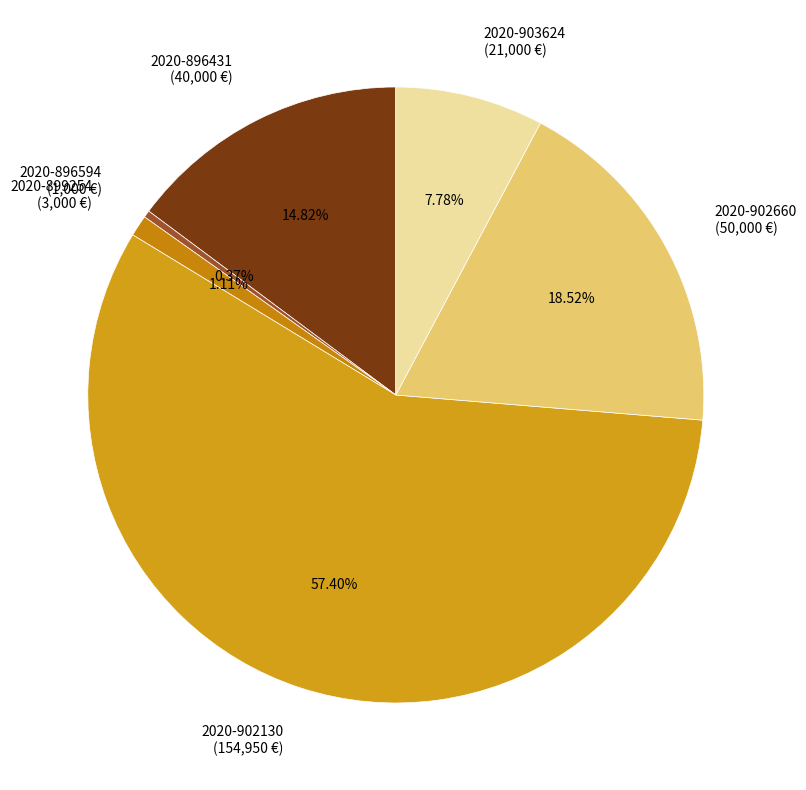

Rank the categories by value from highest to lowest.

2020-902130, 2020-902660, 2020-896431, 2020-903624, 2020-899254, 2020-896594